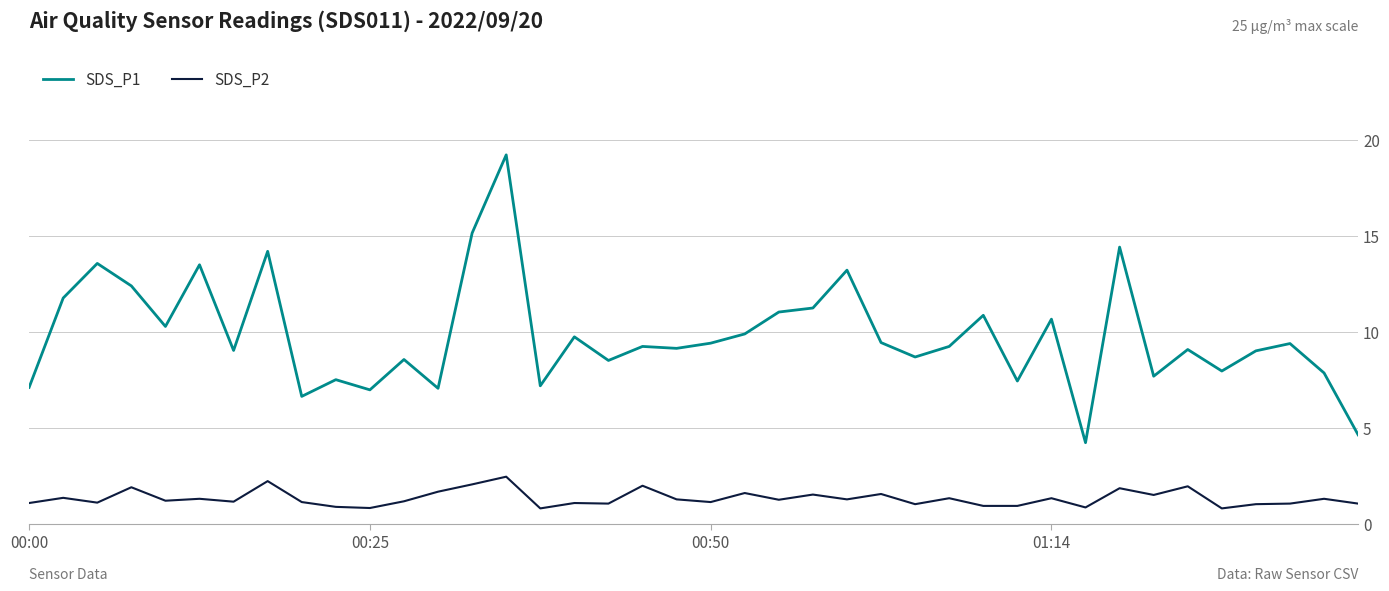

What is the difference between the maximum and minimum values in the SDS_P1 series?

15.0